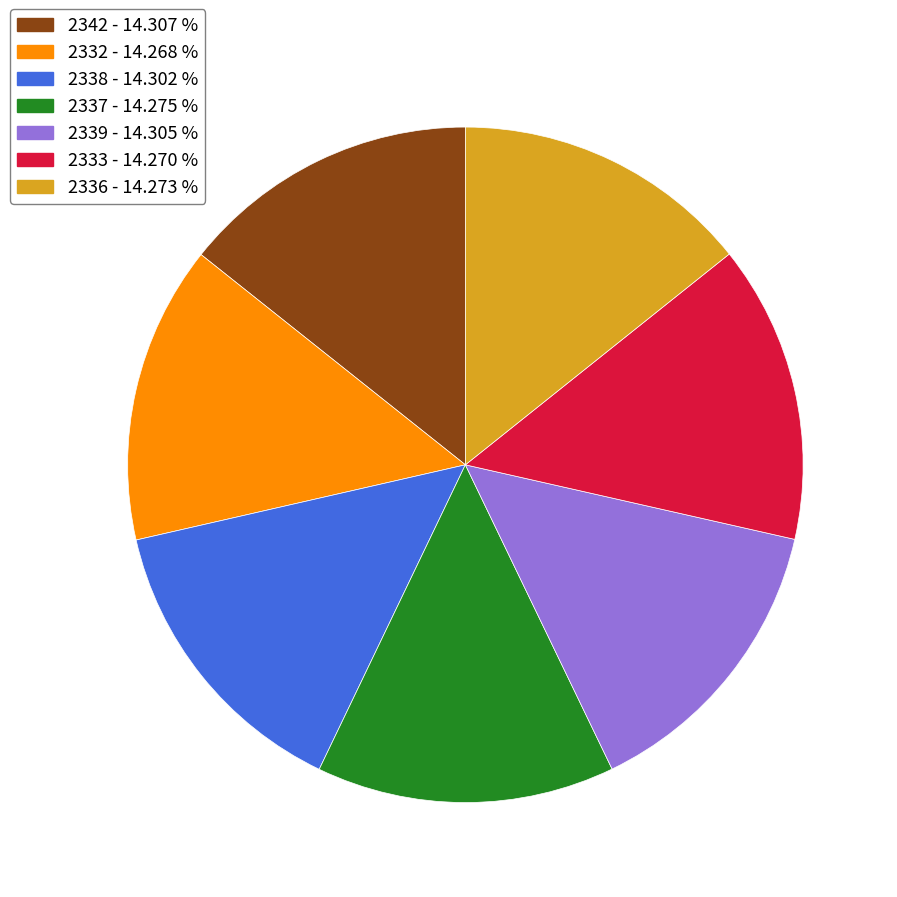

Do 2342 - 14.307 % and 2333 - 14.270 % together represent more than half of the pie?

No